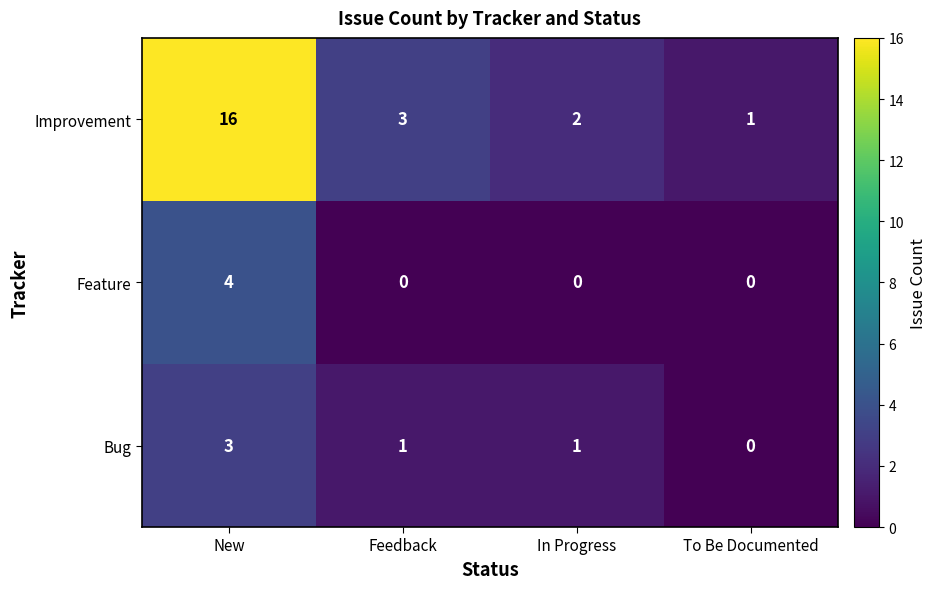

Count the Bug values in the range 1 to 3.

3